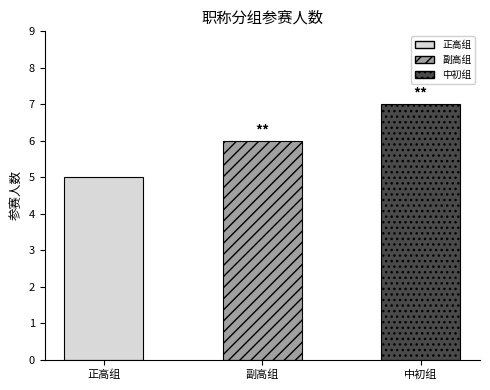

What is the maximum value shown in the chart?

7